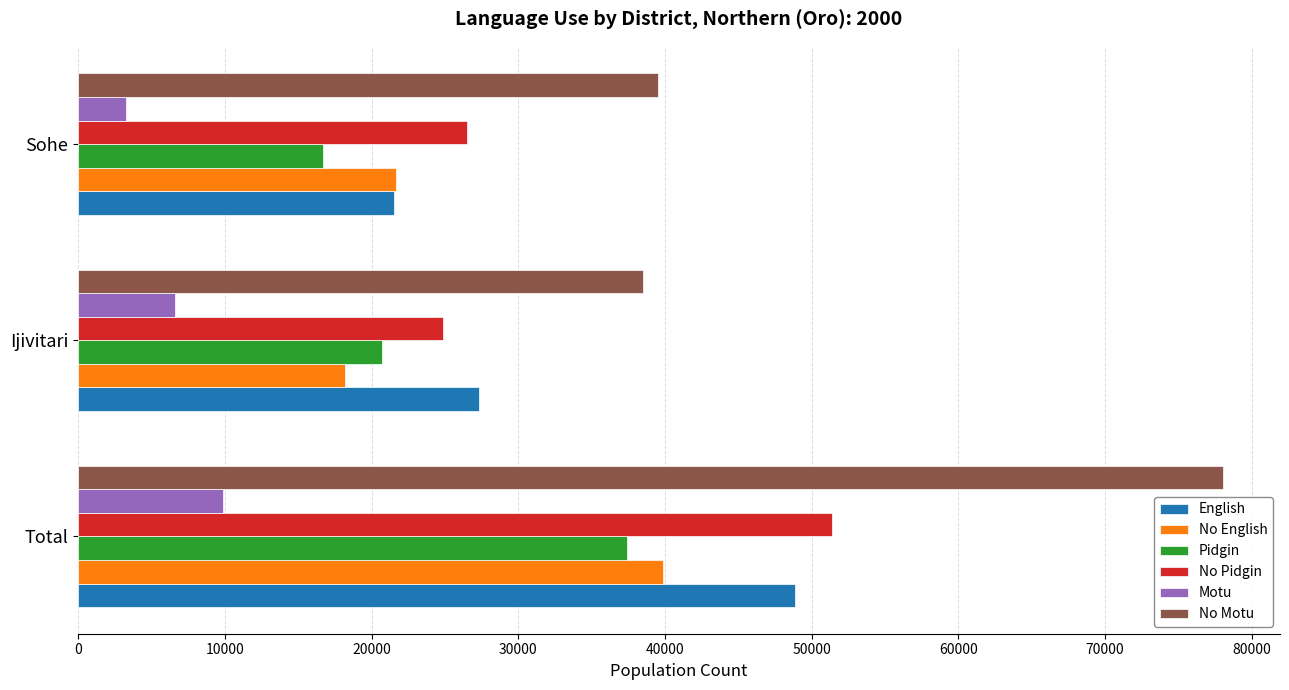

Which category has the lowest value across all series?

Sohe